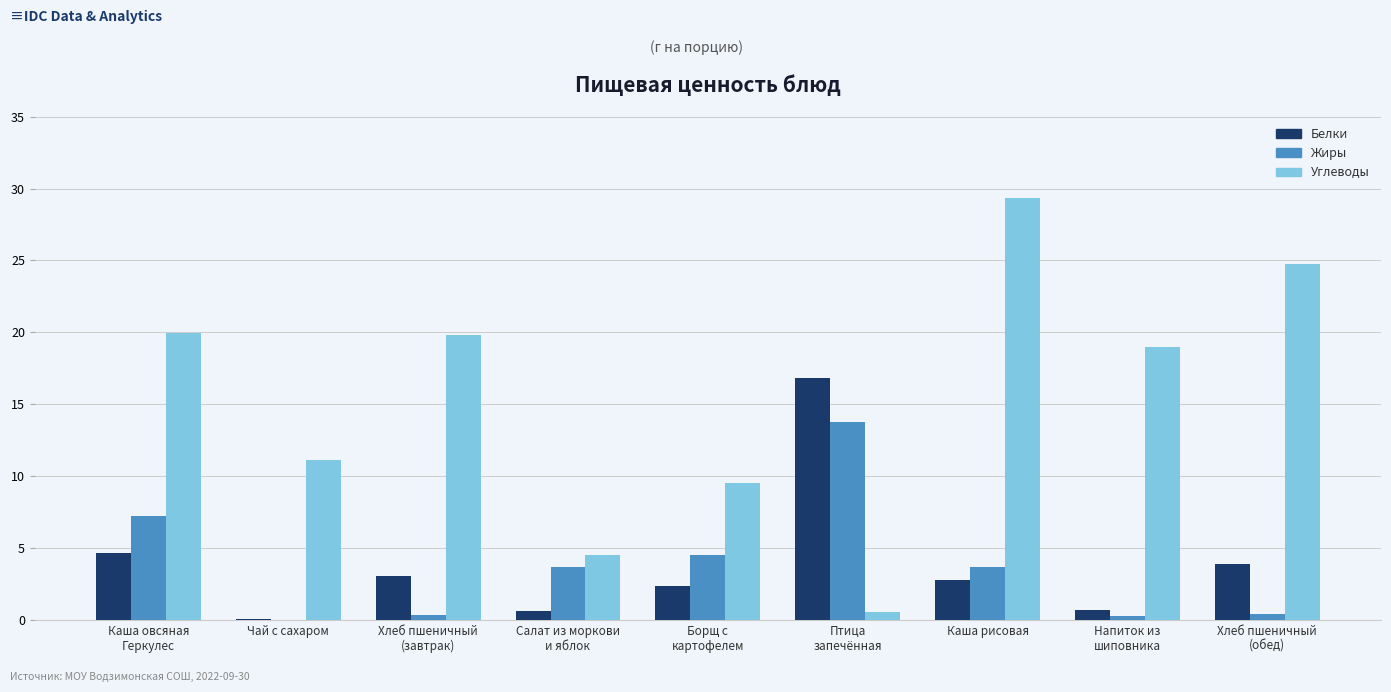

Which series has the largest total across all categories?

Углеводы